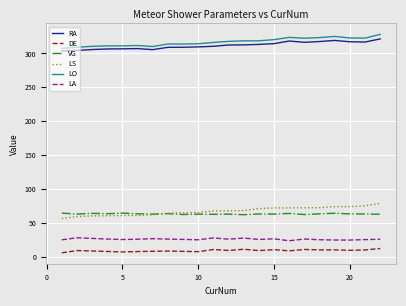

True or false: LO and LA cross at least once.

False